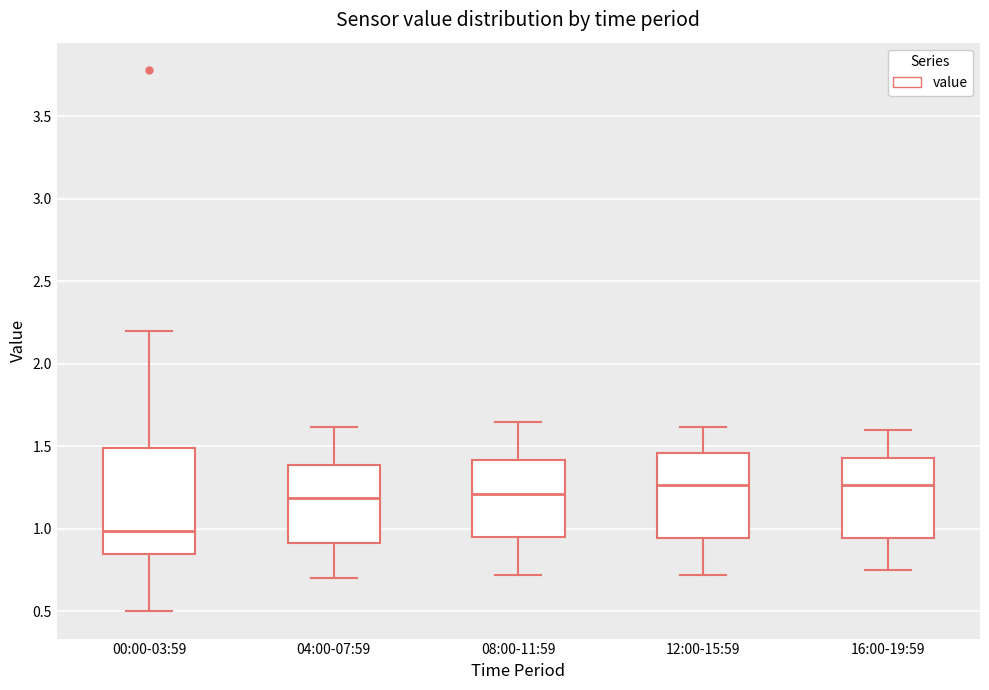

Reading left to right, transcribe this box plot: for each box, give where its median line is, the range the box spans, and where its two whiskers end, as read against the y-axis. The values are not printed on the chart, so give them approximately, as read against the axis.

00:00-03:59: median 1.00, box 0.85 to 1.50, whiskers 0.50 to 2.20
04:00-07:59: median 1.20, box 0.90 to 1.40, whiskers 0.70 to 1.60
08:00-11:59: median 1.20, box 0.95 to 1.40, whiskers 0.70 to 1.65
12:00-15:59: median 1.25, box 0.95 to 1.45, whiskers 0.70 to 1.60
16:00-19:59: median 1.25, box 0.95 to 1.45, whiskers 0.75 to 1.60